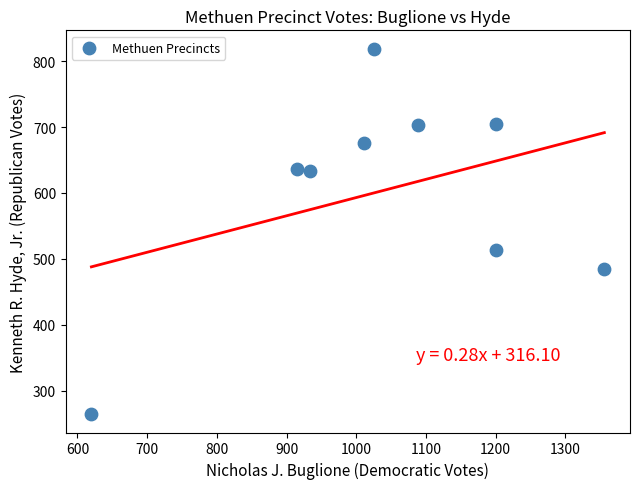

What is the range of Y values (max minus min)?

555